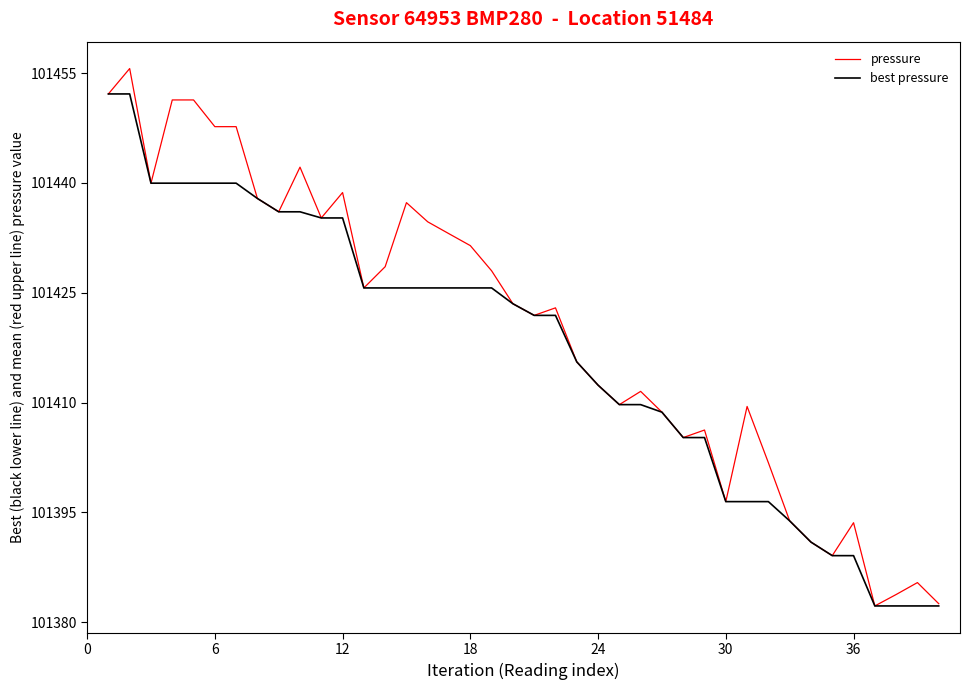

What is the highest value of the best pressure series?

101452.2